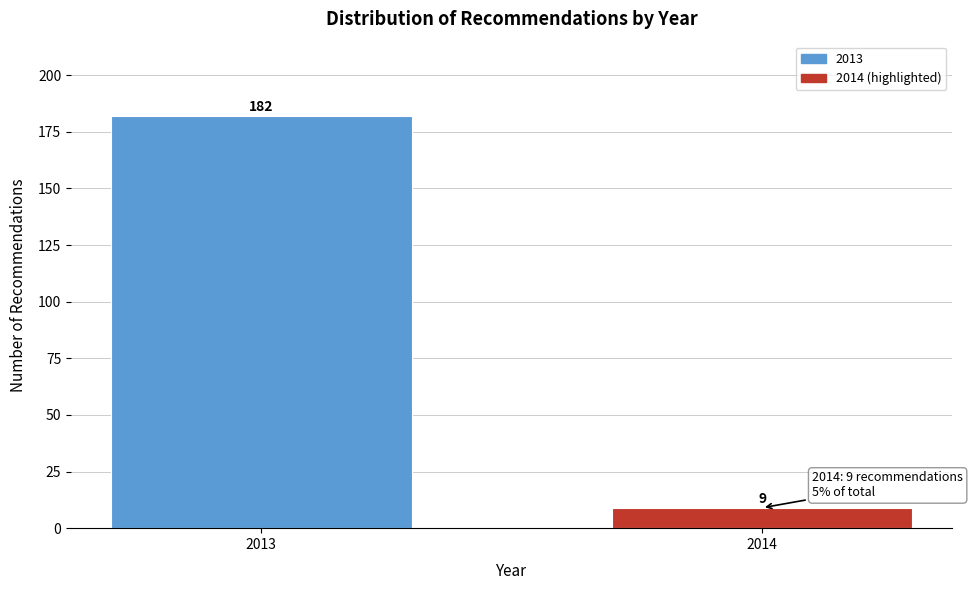

Reading left to right, what are all the values shown in this chart?

182	9